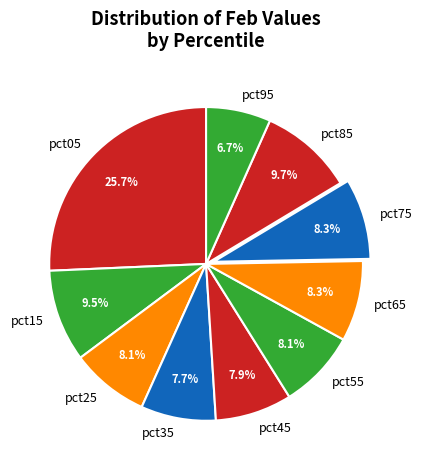

What portion of the pie excludes pct15?

90.5%